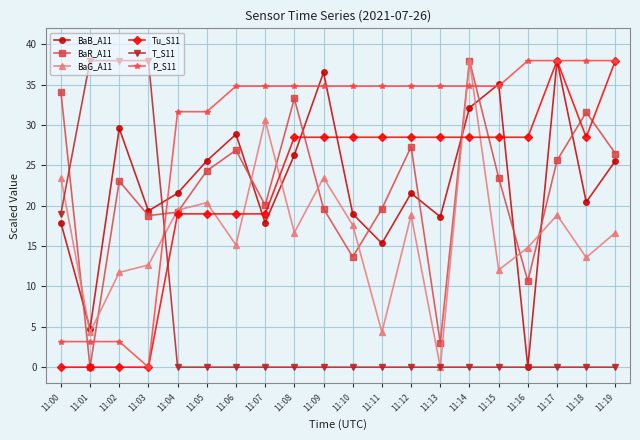

Between 11:09 and 11:15, which series saw the biggest shift?

BaG_A11